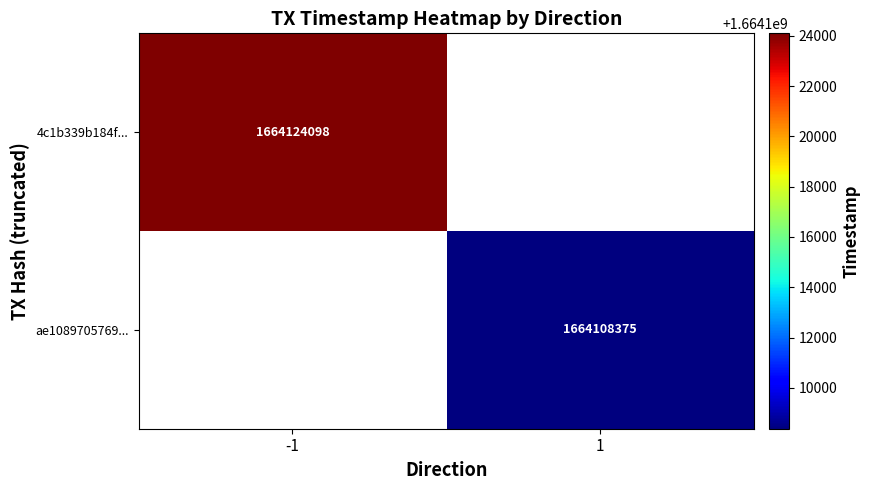

Is the value of 4c1b339b184f... at -1 greater than the value of ae1089705769... at 1?

Yes